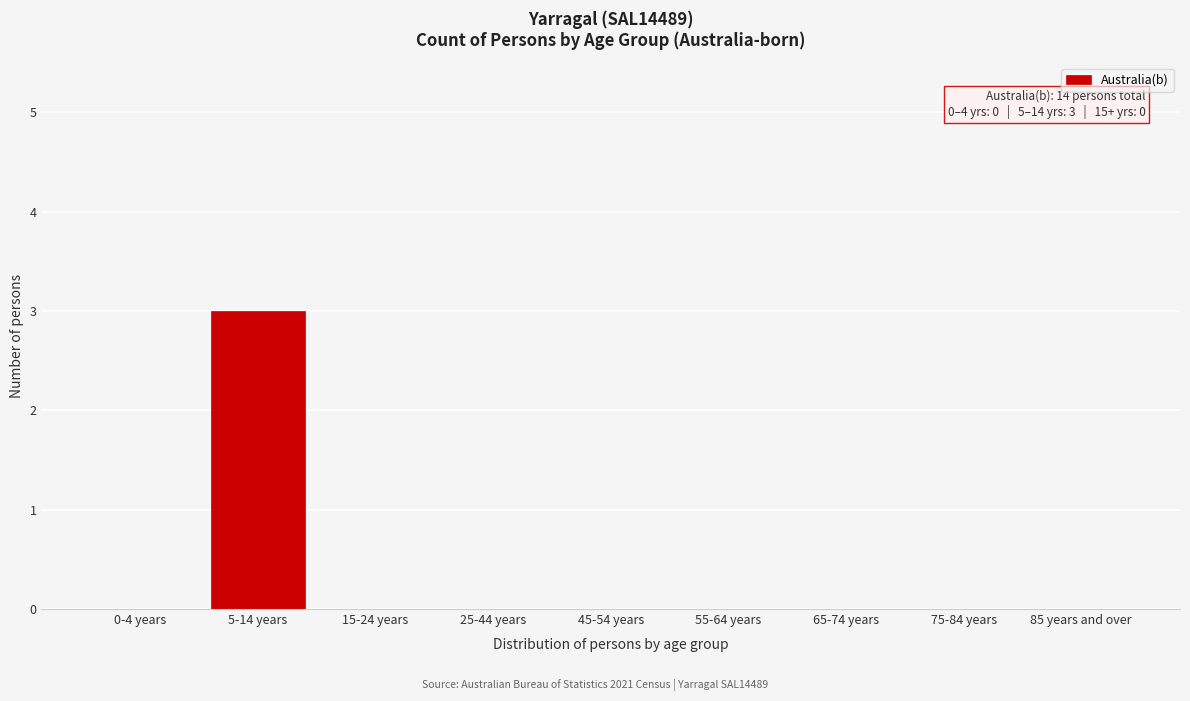

Reading left to right, transcribe all the data shown in this chart.

0-4 years=0	5-14 years=3	15-24 years=0	25-44 years=0	45-54 years=0	55-64 years=0	65-74 years=0	75-84 years=0	85 years and over=0